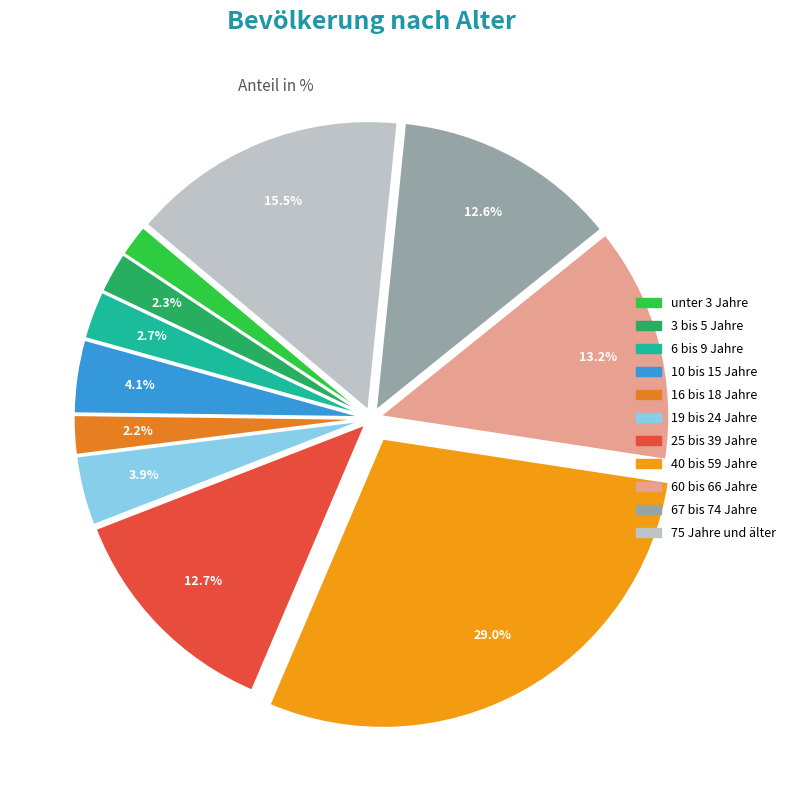

Approximately how many times larger is the value at 40 bis 59 Jahre compared to 75 Jahre und älter?

1.9